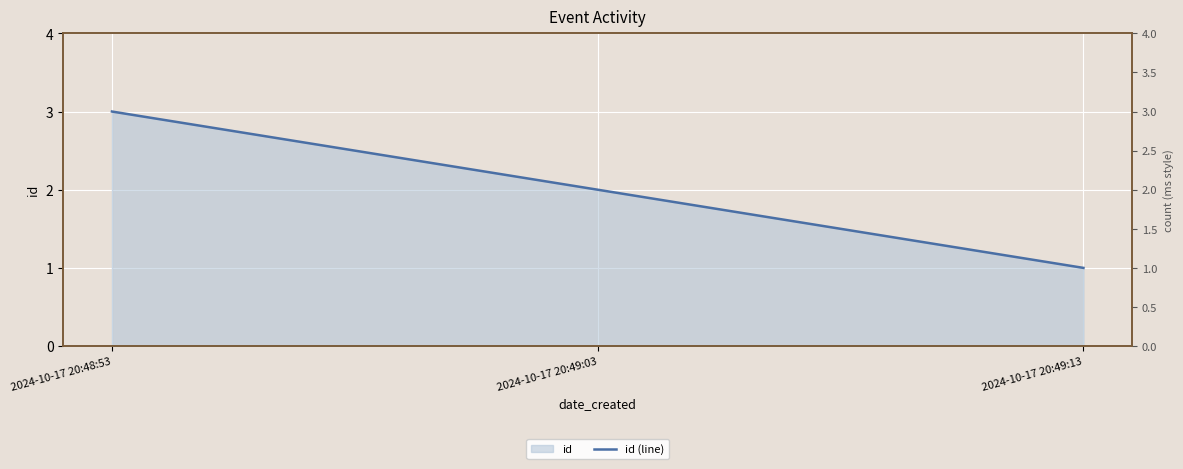

What is the label of the 1st point from the right?

2024-10-17 20:49:13